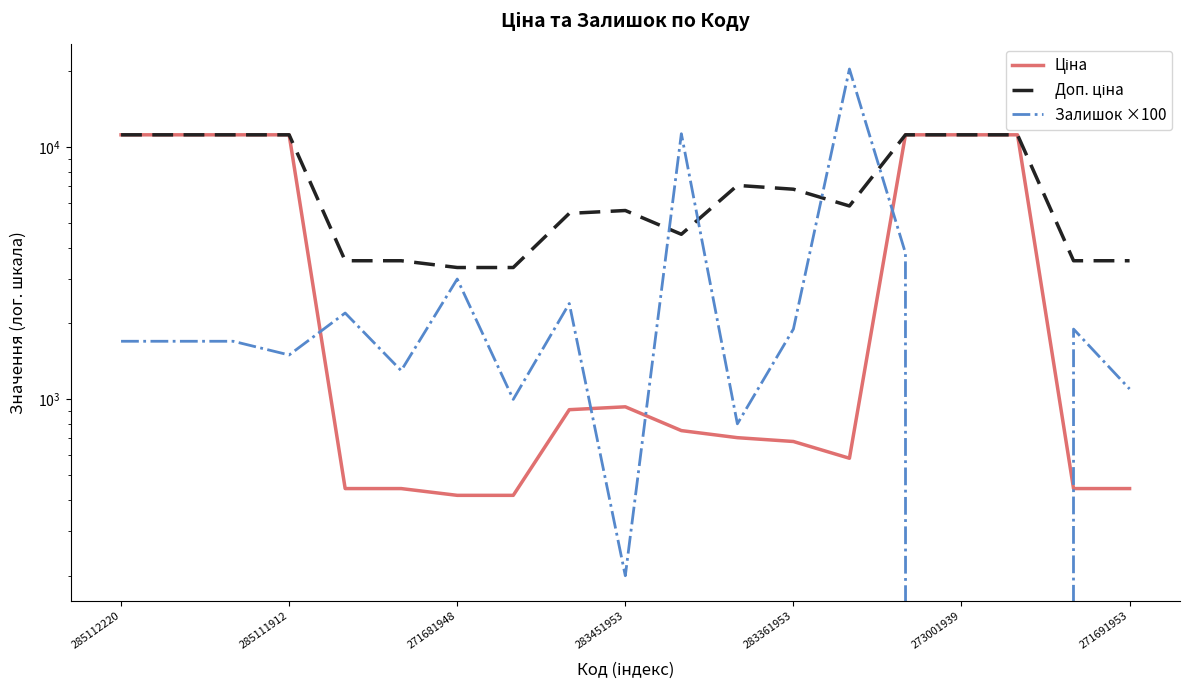

At which category is the sum across all series the highest?

13